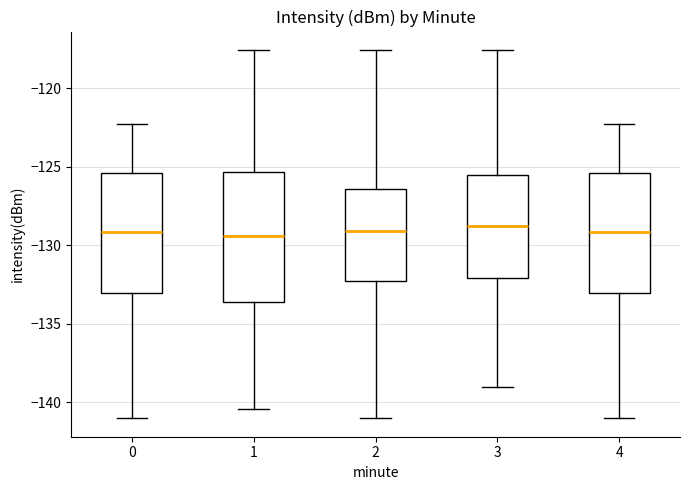

Which box is the tallest, from its lower edge to its upper edge?

1